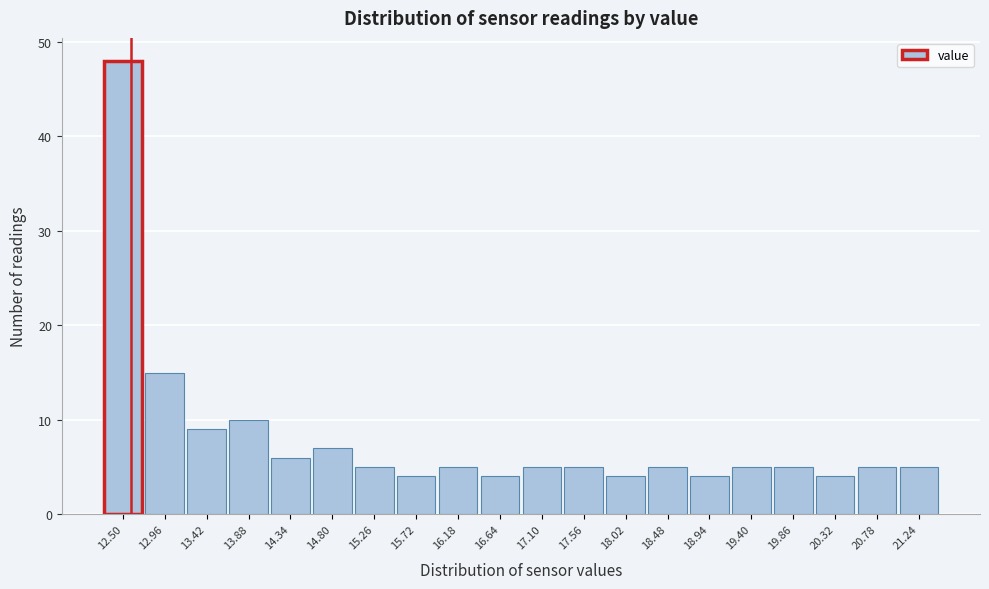

Reading left to right, extract all data points from this chart.

48	15	9	10	6	7	5	4	5	4	5	5	4	5	4	5	5	4	5	5